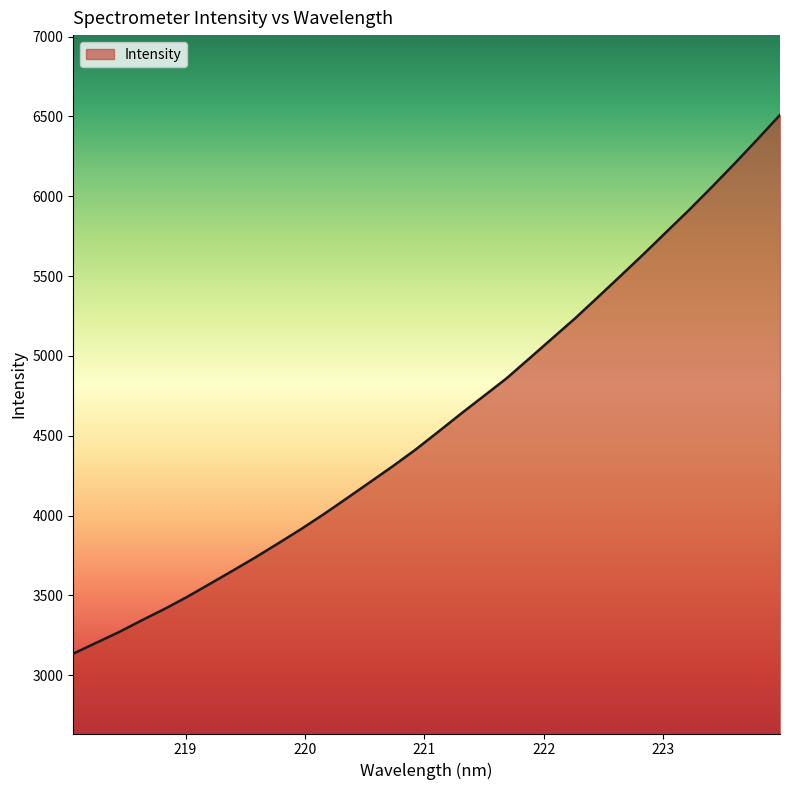

What is the difference between the maximum and minimum values?

3374.8